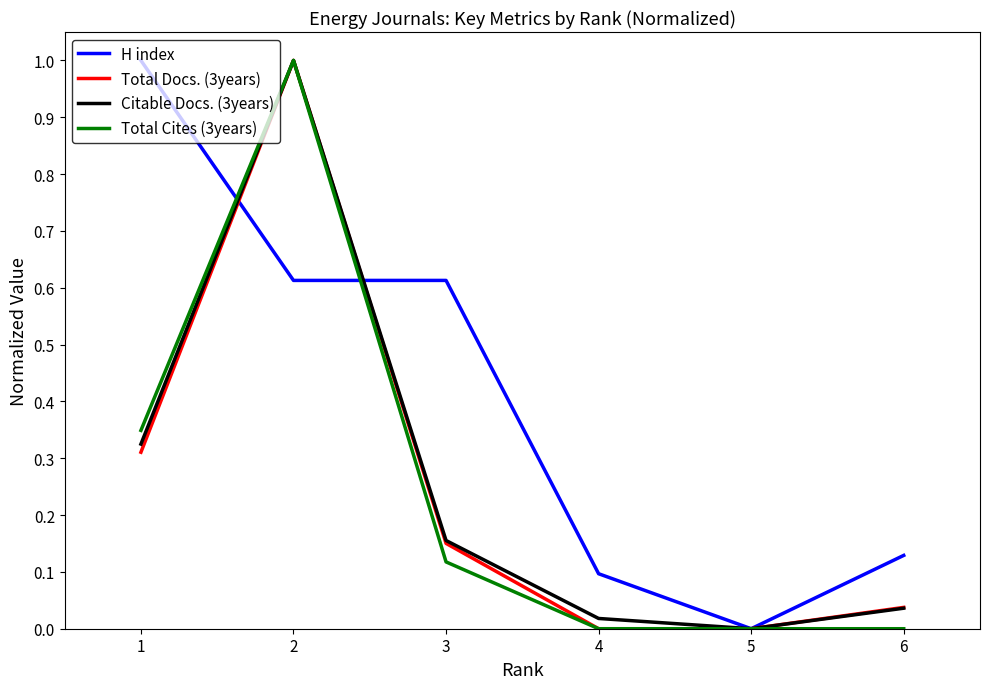

At which label does H index reach its minimum?

5